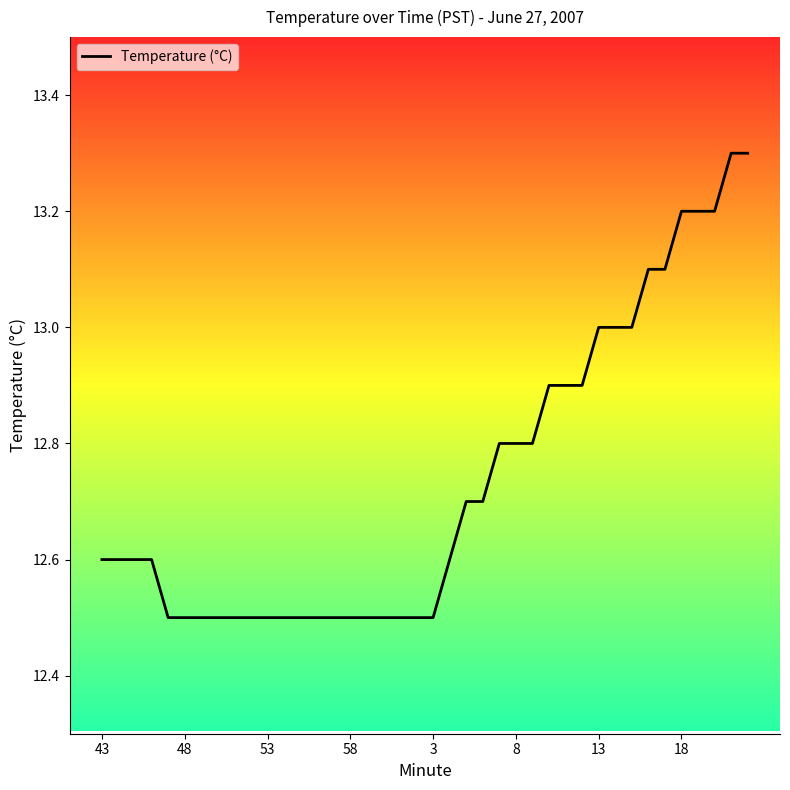

How many lines are shown in the chart?

1